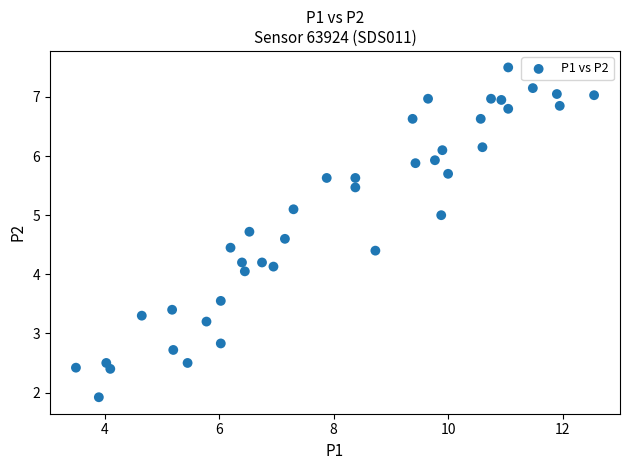

What is the range of X values (max minus min)?

9.1